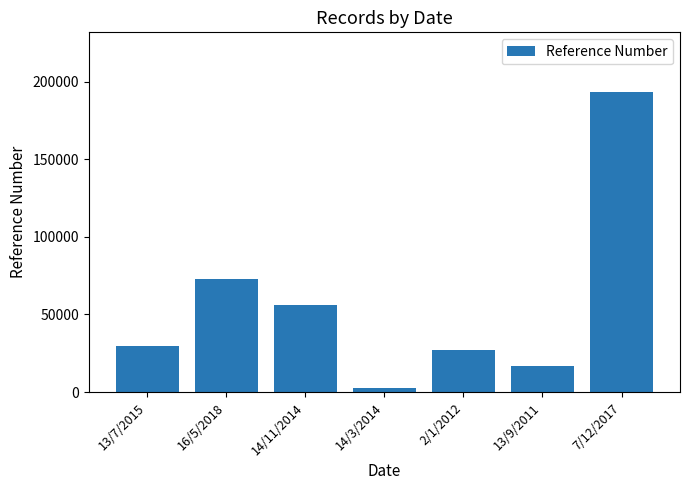

Does the chart contain stacked bars?

No